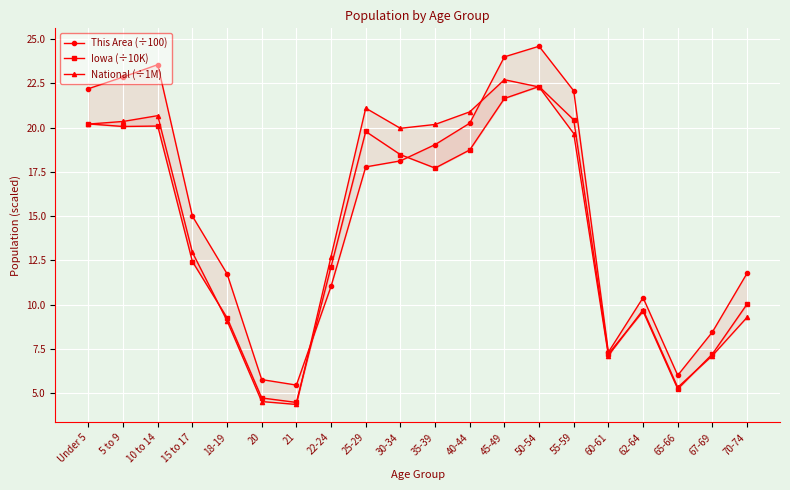

In Iowa (÷10K), how many points are lower than both neighbors (excluding endpoints)?

5